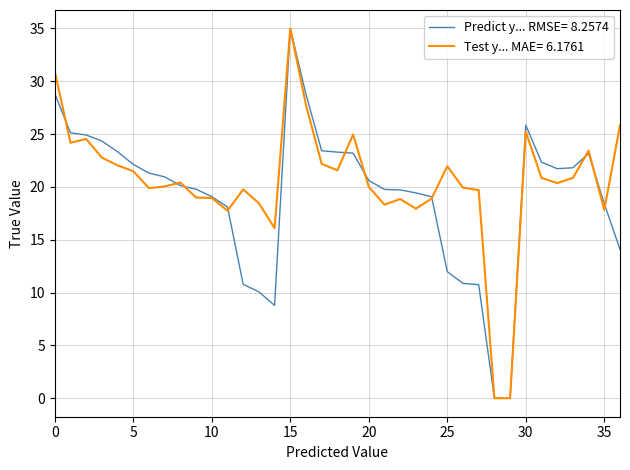

What is the greatest value displayed?

35.0